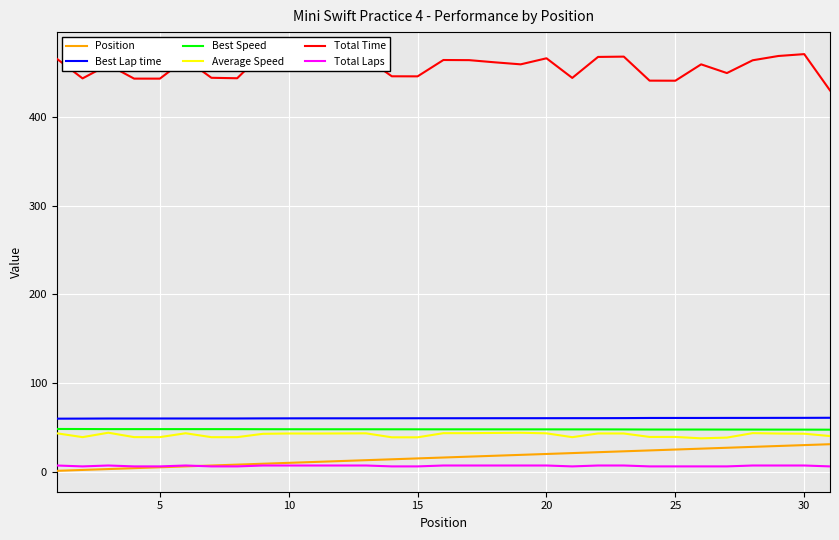

What is the minimum value for Best Lap time?

59.8